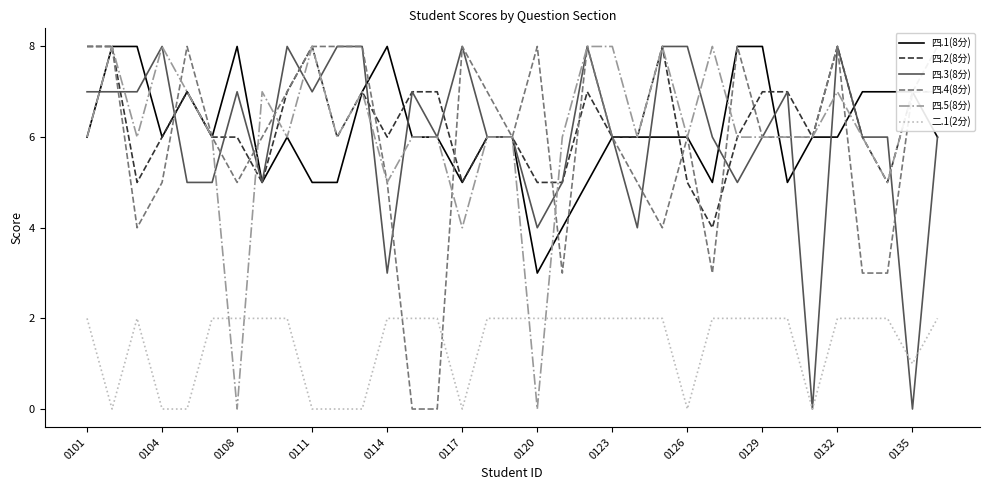

Is this an area chart (filled region under the line)?

No